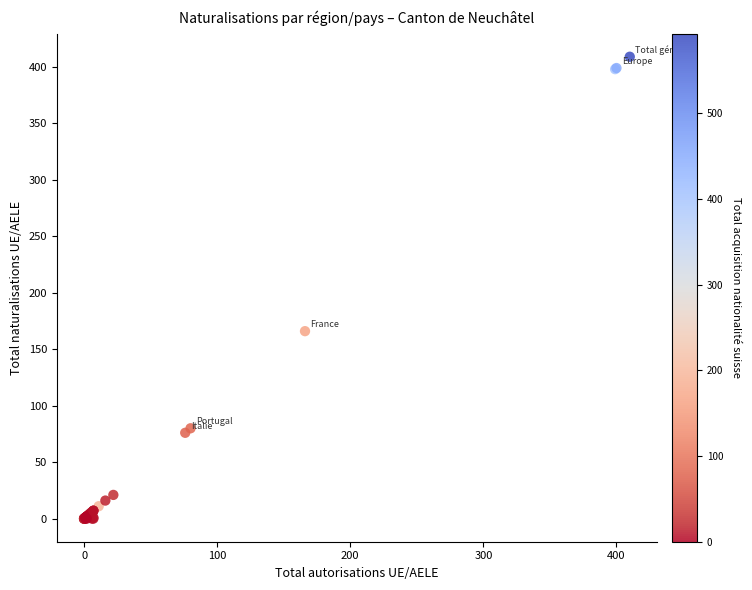

What Y value in the scatter plot is closest to 204?

166